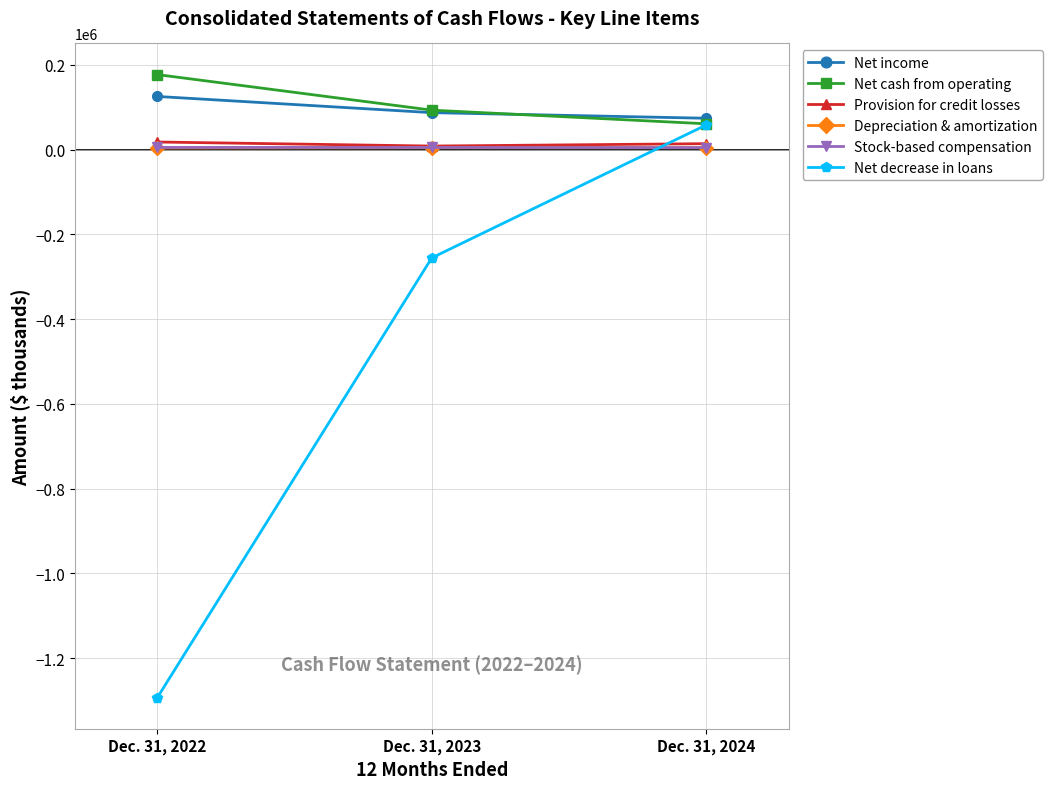

What is the average value of the Depreciation & amortization series?

4263